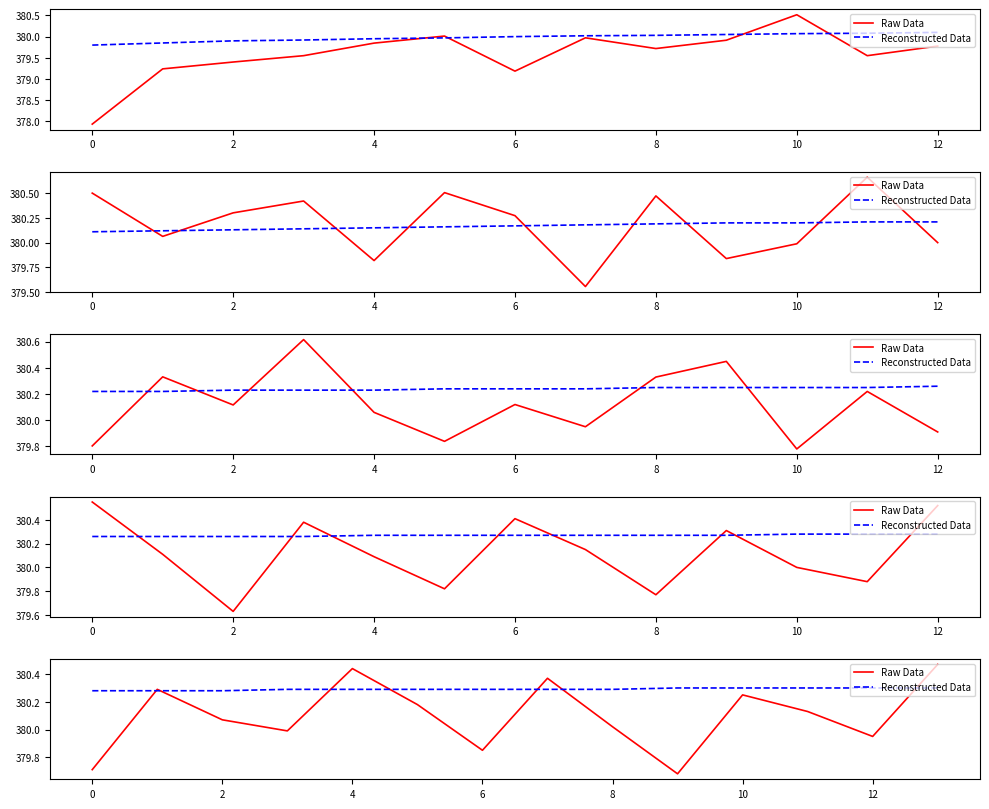

Does the chart display data point markers on the line(s)?

No